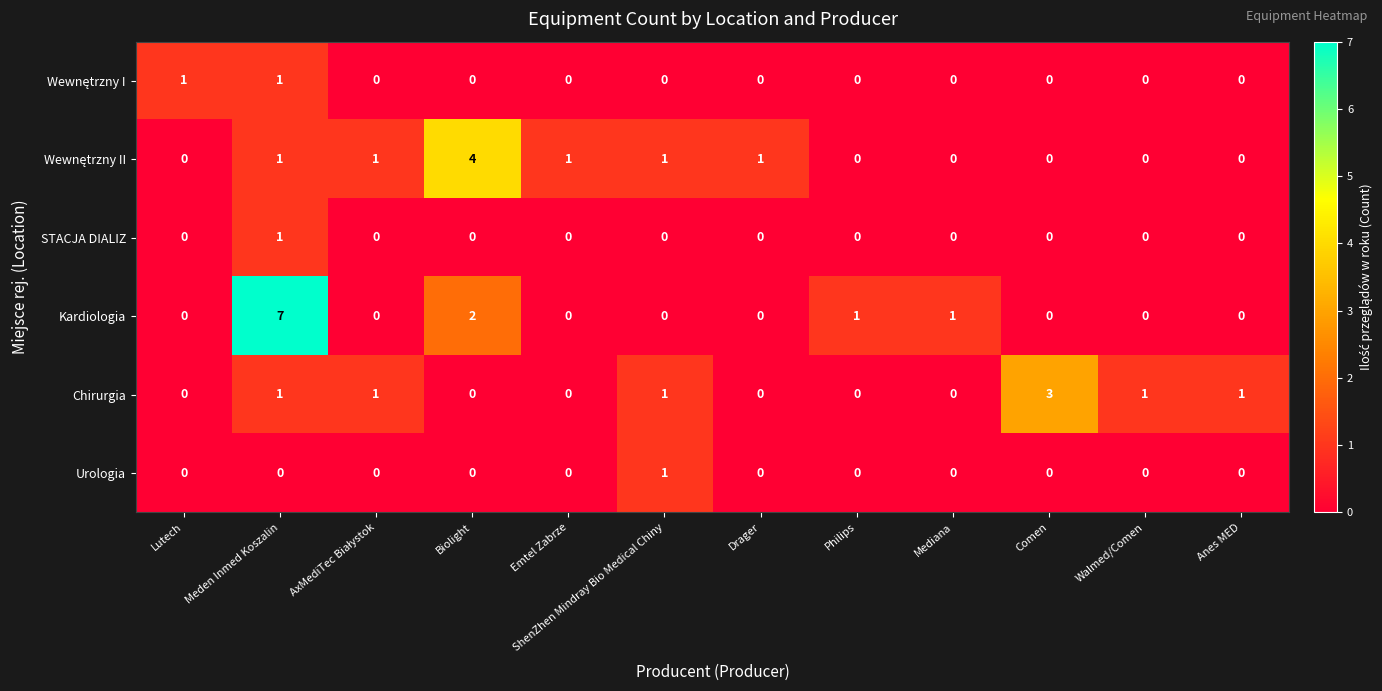

At how many categories does at least one series exceed 2?

3